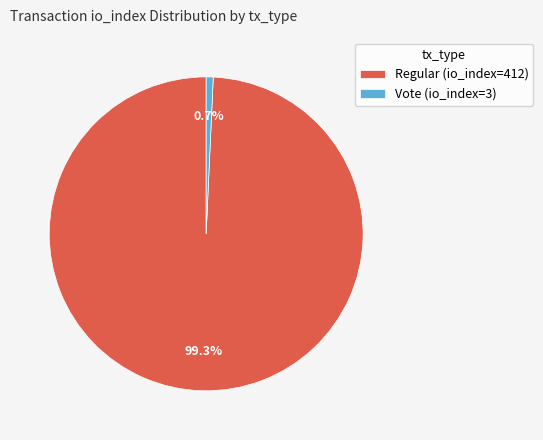

Rank the categories by value from highest to lowest.

Regular (io_index=412), Vote (io_index=3)